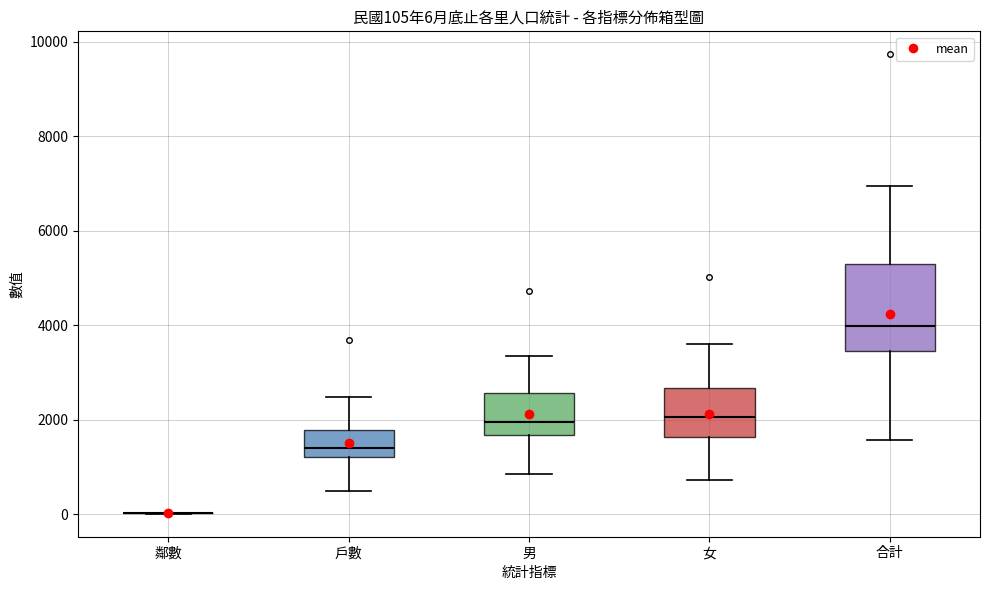

Comparing the boxes themselves (not the whiskers), which one is the tallest?

合計